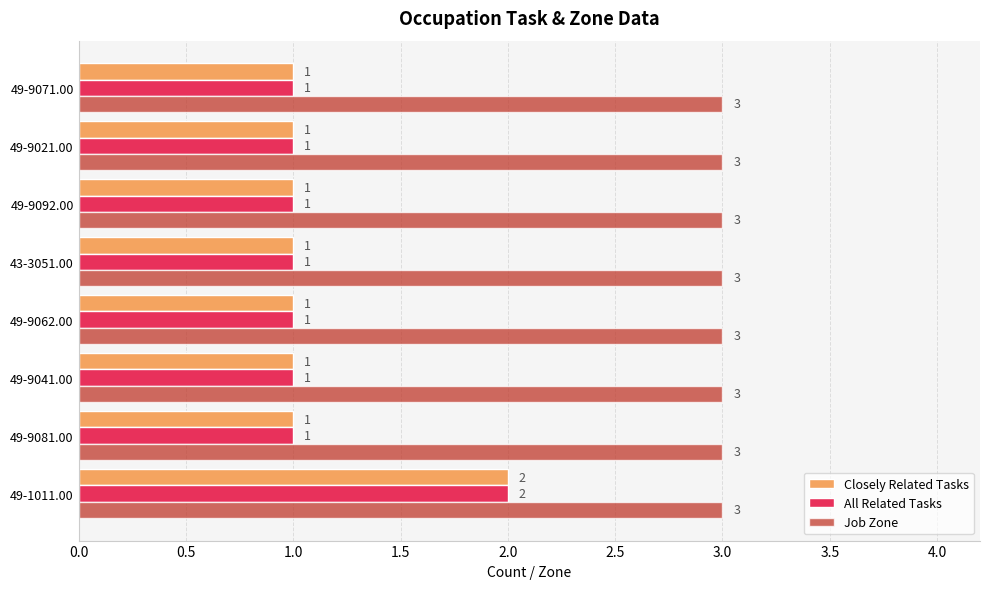

What is the average value of the Job Zone series?

3